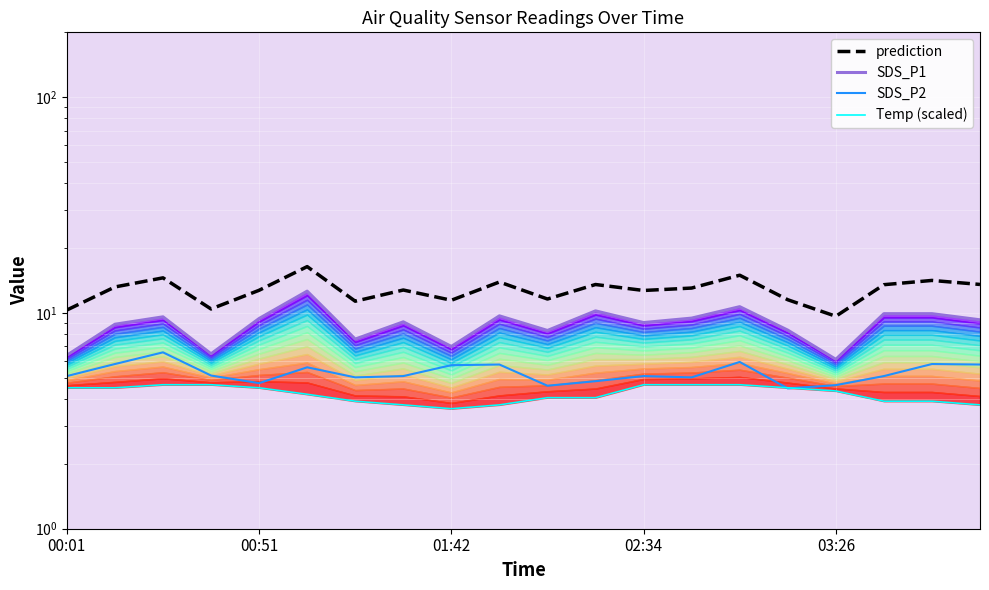

How many data points does each series have?

20